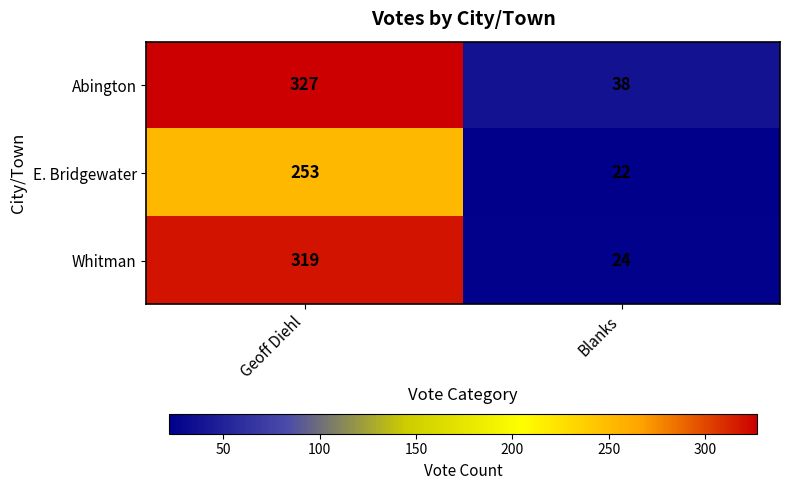

At how many categories does at least one series exceed 219?

1